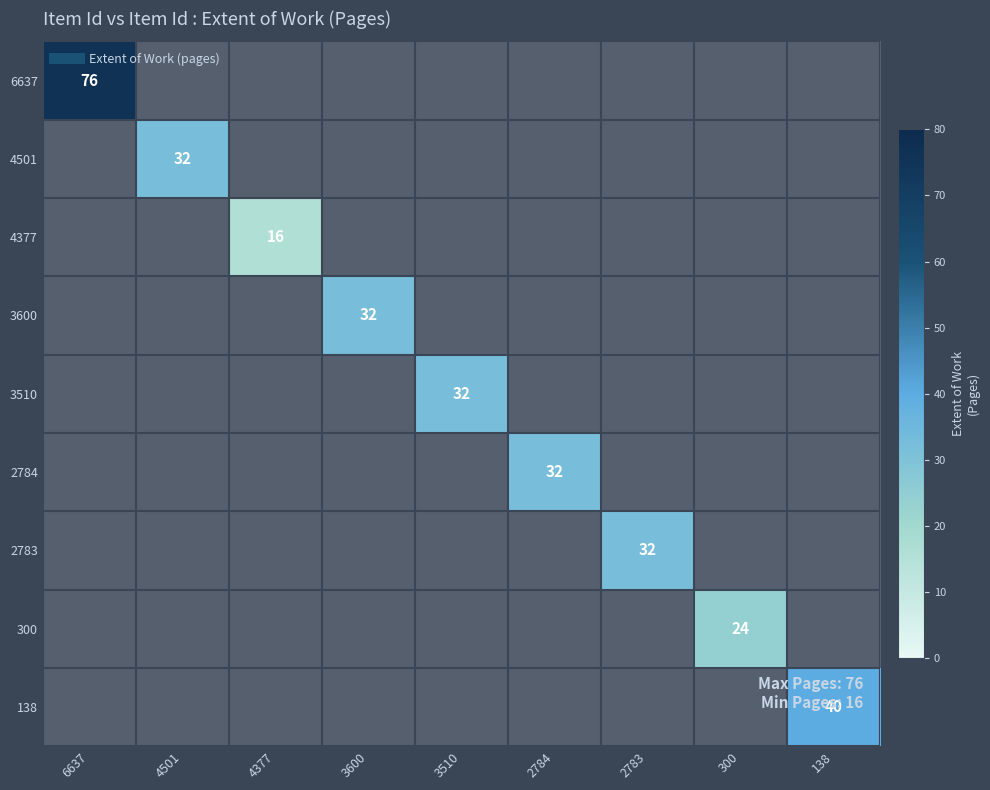

At how many categories does at least one series exceed 19?

8